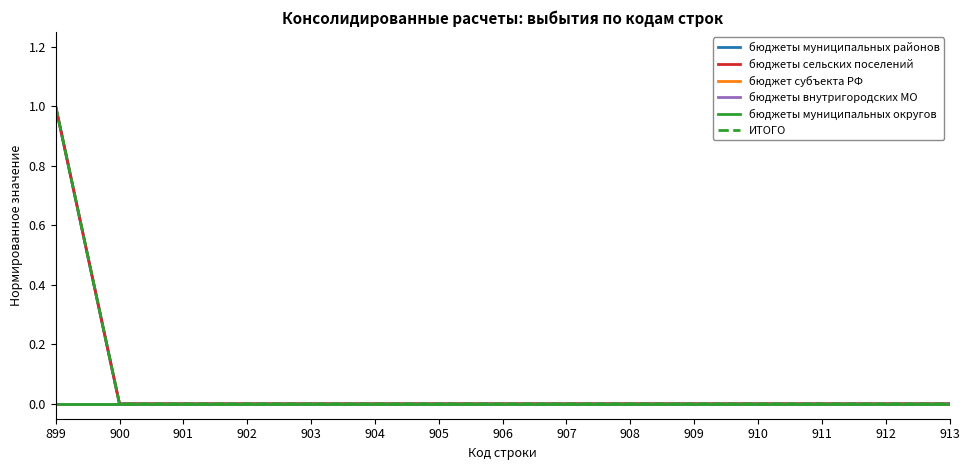

Is this an area chart (filled region under the line)?

No